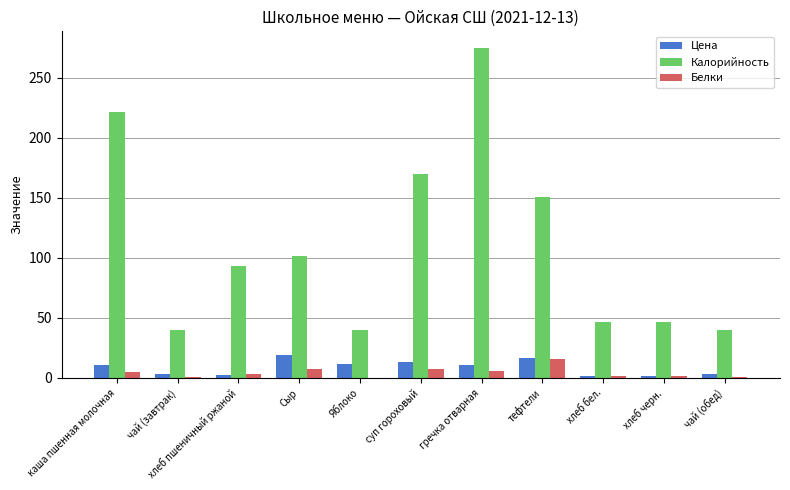

Which series has the largest total across all categories?

Калорийность